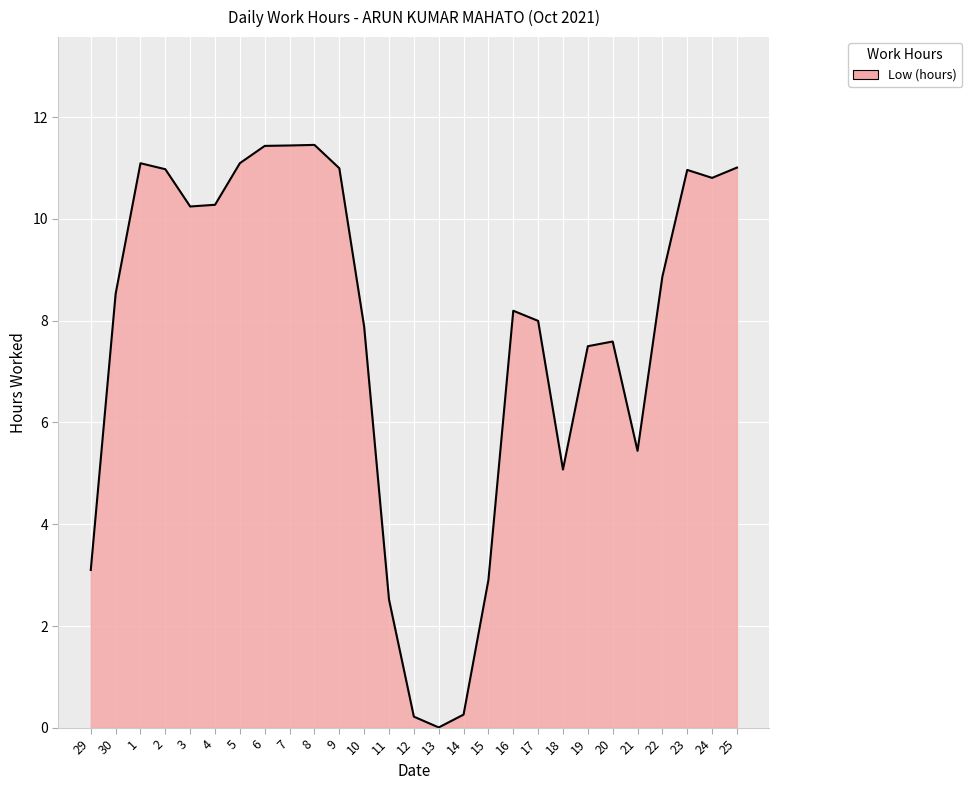

What is the difference between the values at 29 and 3?

7.1